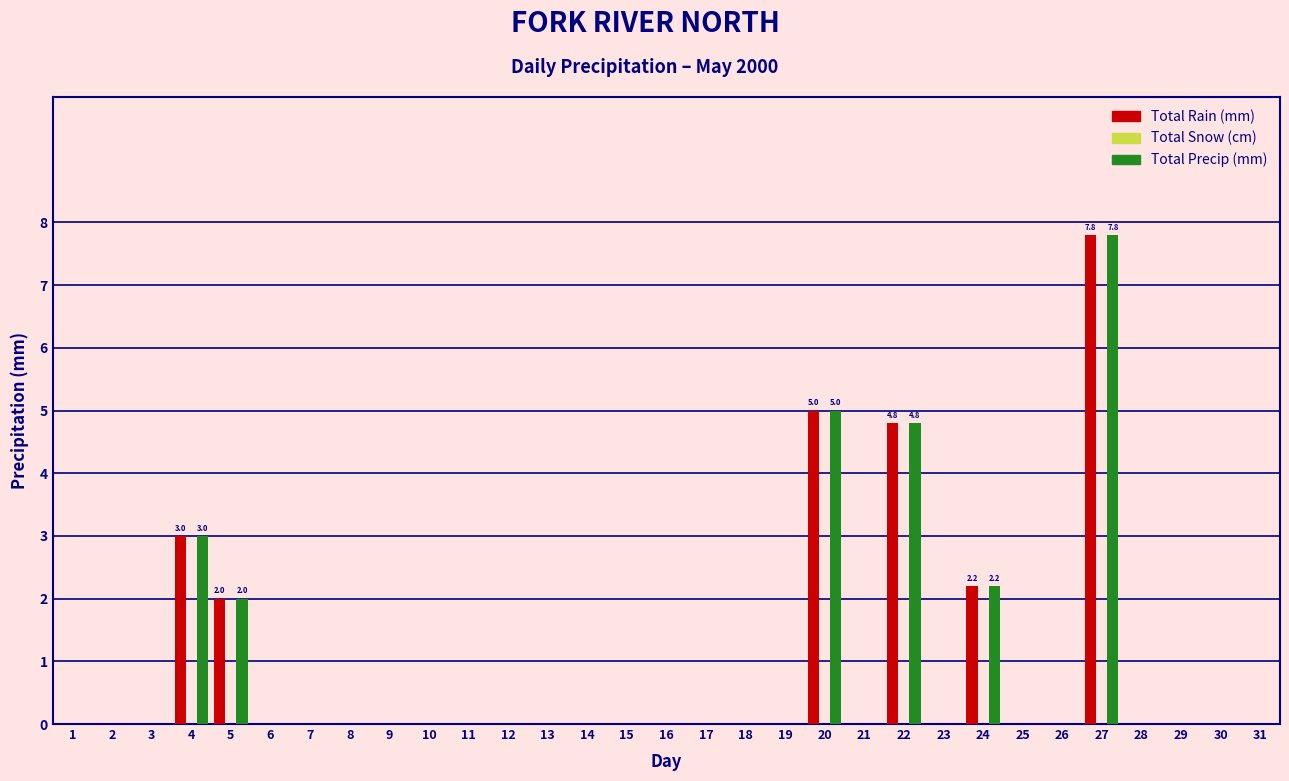

At which category is the sum across all series the highest?

27